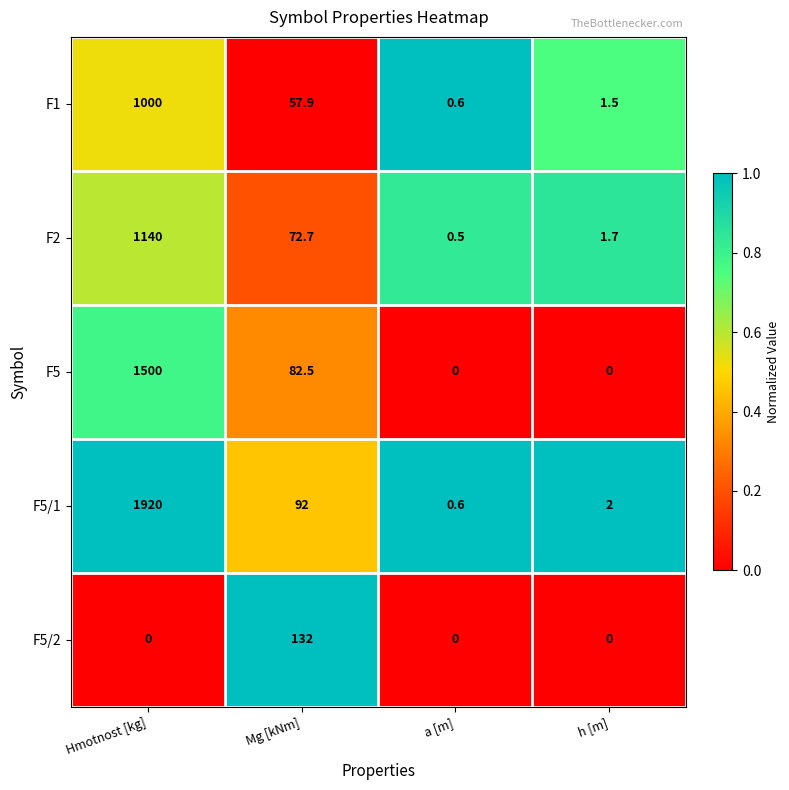

Is the value of F5/2 at a [m] greater than the value of F5/1 at Hmotnost [kg]?

No